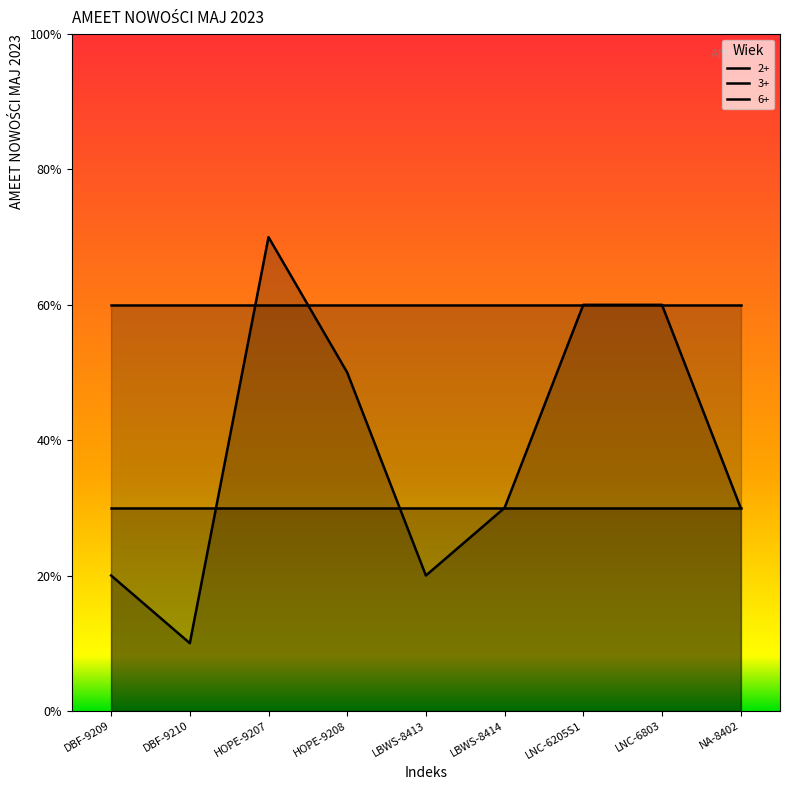

Between LBWS-8413 and LNC-6205S1, which series saw the biggest shift?

2+